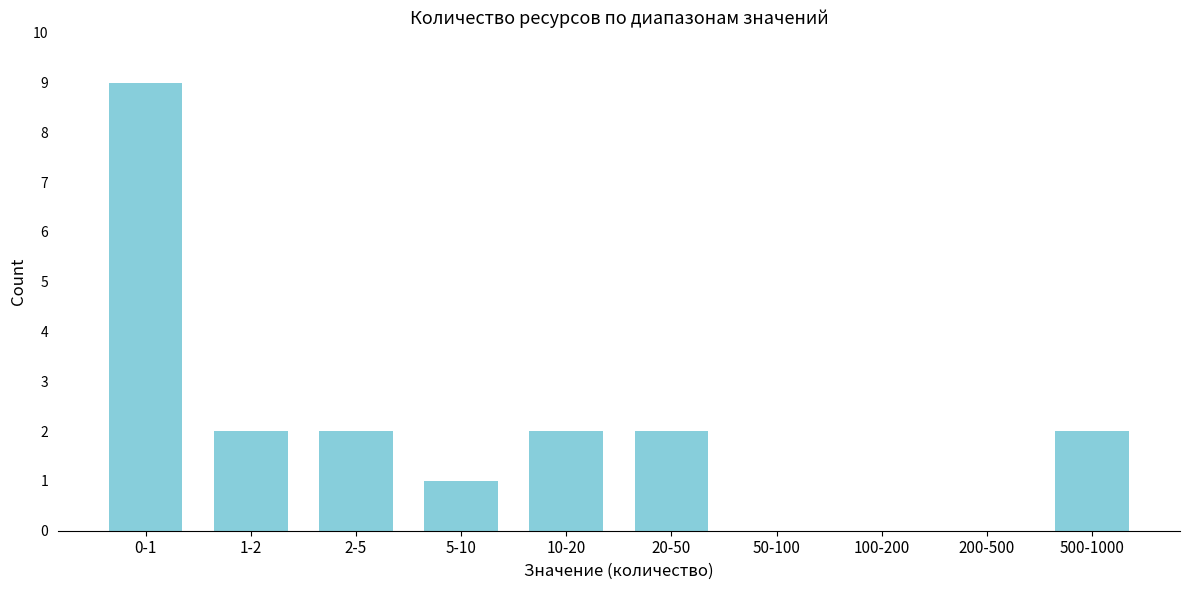

Reading left to right, transcribe all the data shown in this chart.

0-1=9	1-2=2	2-5=2	5-10=1	10-20=2	20-50=2	50-100=0	100-200=0	200-500=0	500-1000=2